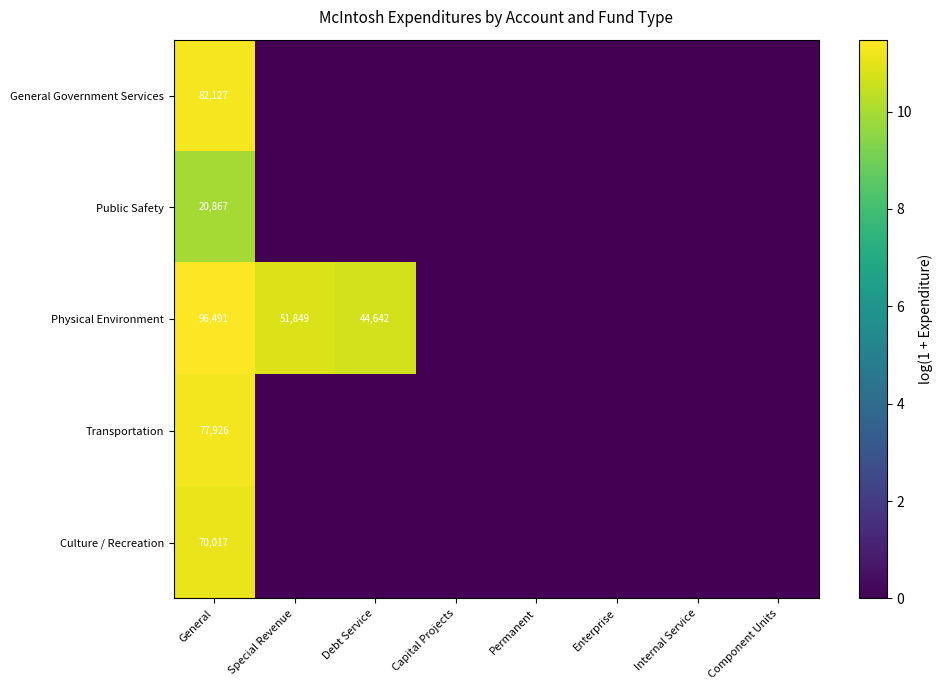

The value of Transportation at General is 77926. True or false?

True